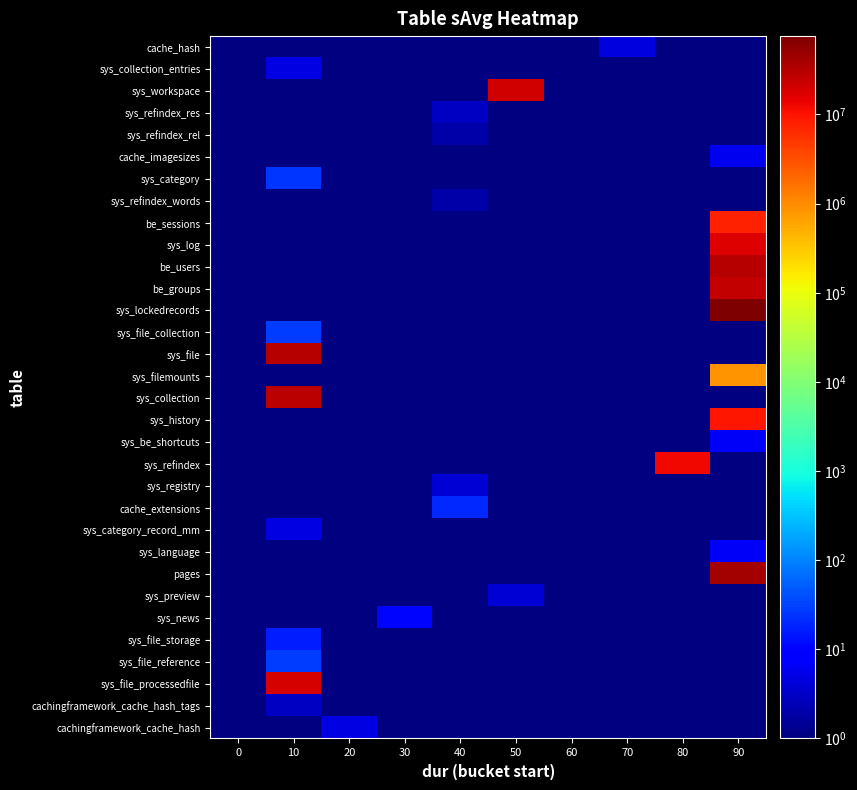

Is the value of sys_file_storage at 0 greater than the value of sys_refindex_res at 60?

No